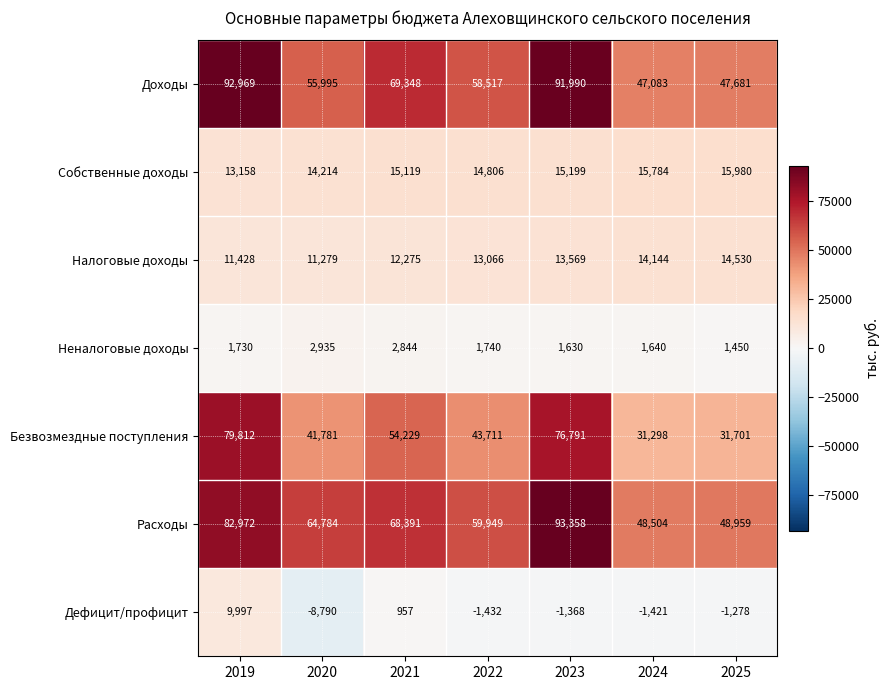

Which label corresponds to the largest value in the chart?

2023